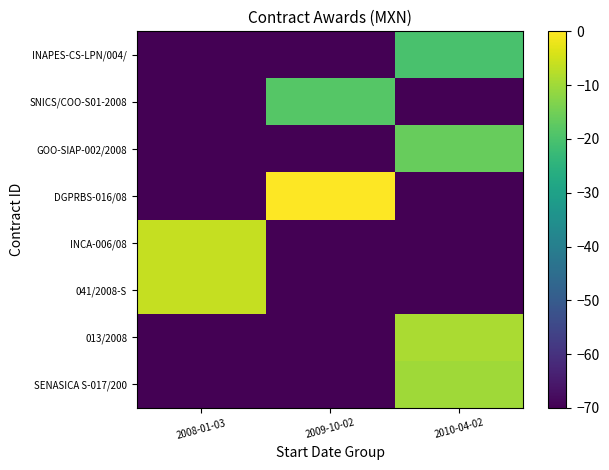

What is the spread (max minus min) of values at 2009-10-02?

70.0